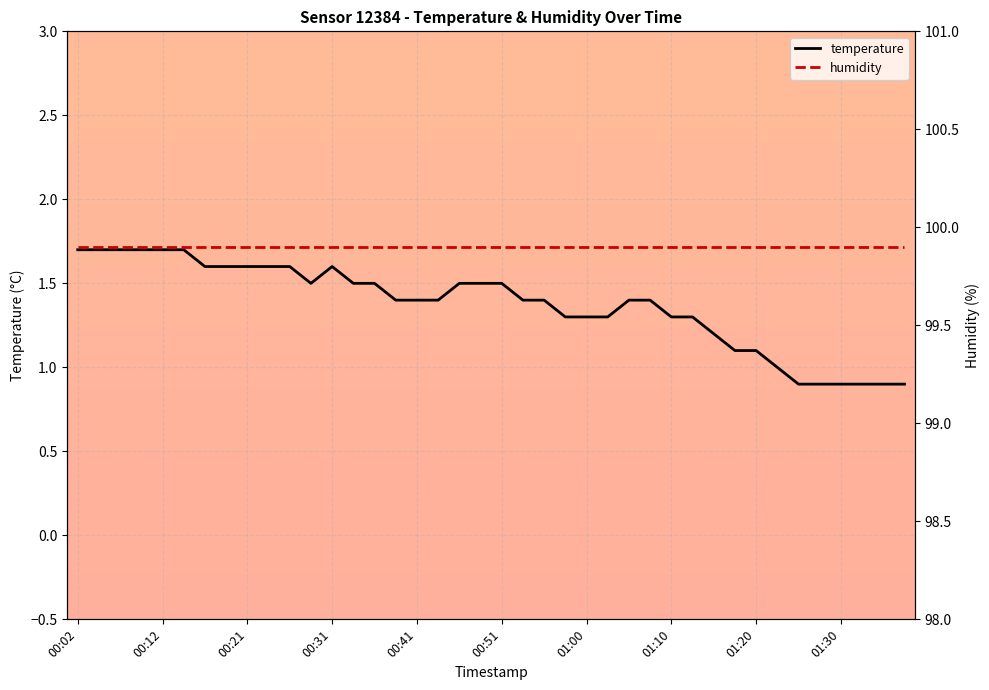

Is it true that humidity equals 99.9 at 38?

True